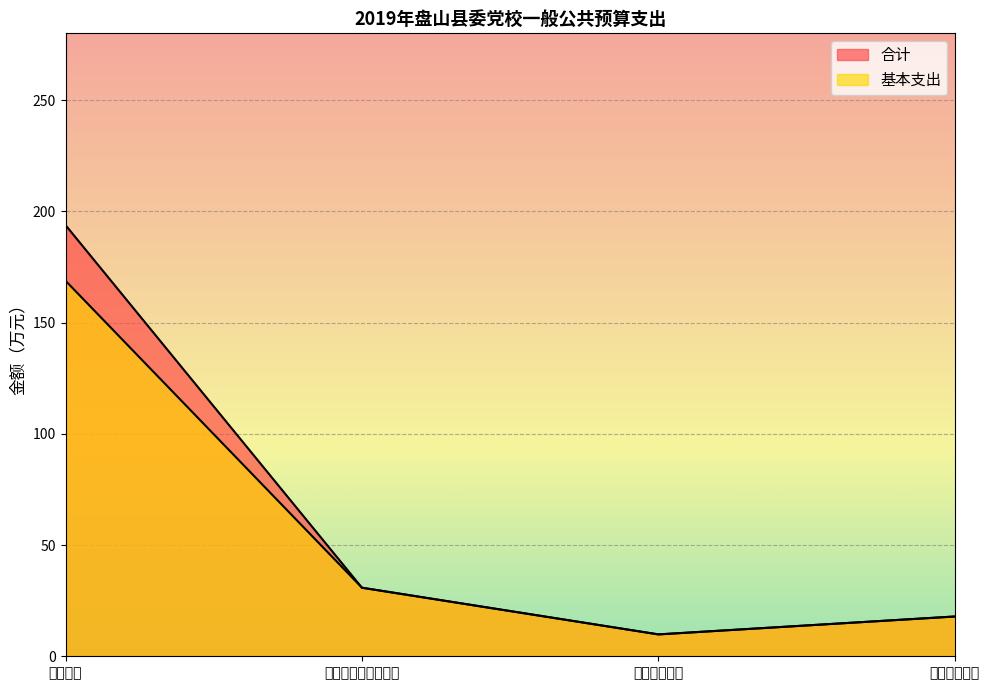

The 基本支出 series shows 17.9 at 住房公积金. True or false?

True